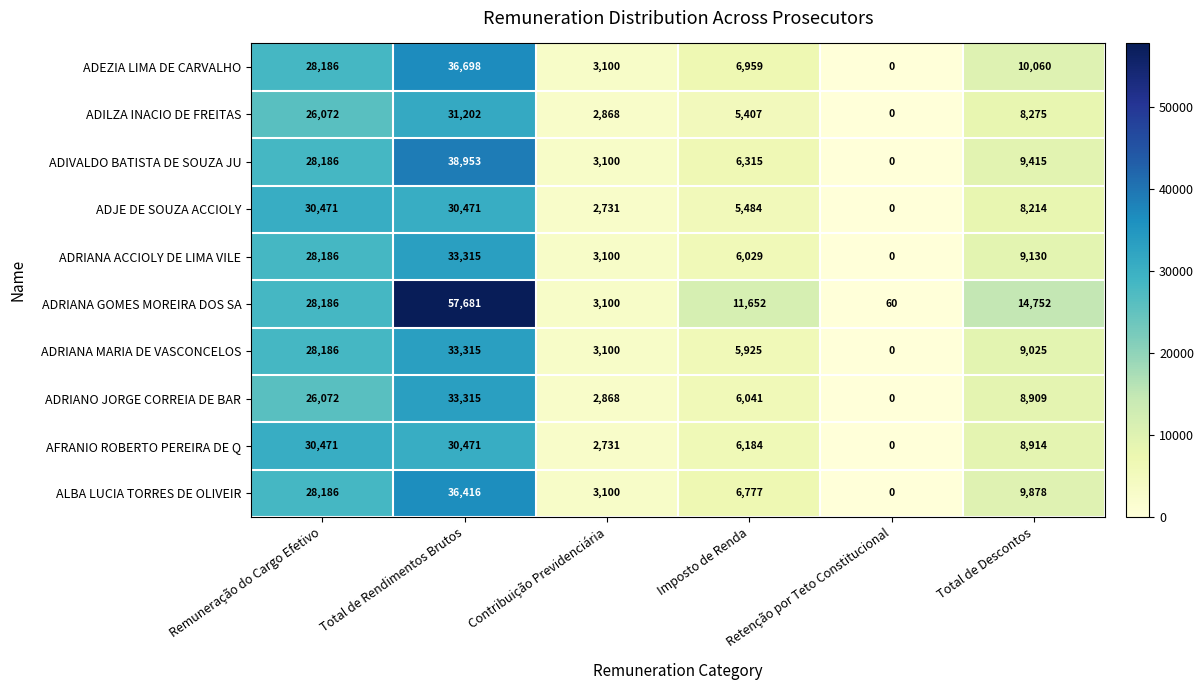

Which series has the largest range (max minus min)?

ADRIANA GOMES MOREIRA DOS SA